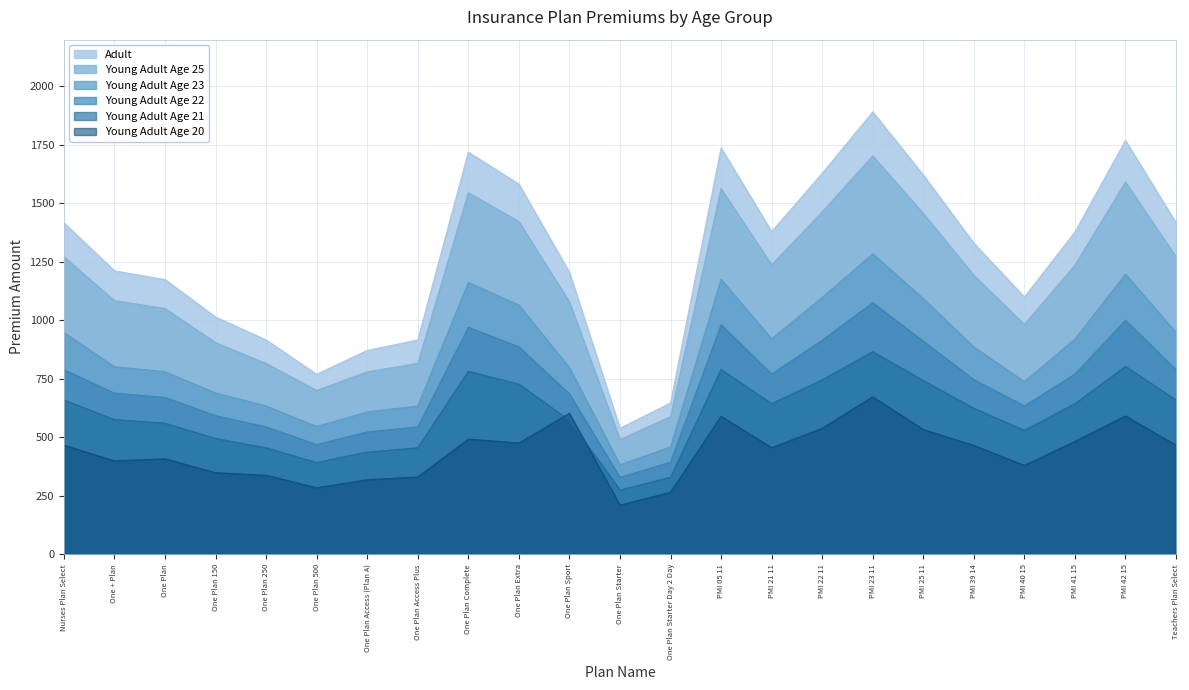

The value of young_adult_age_20 at One Plan 250 is 564.8. True or false?

False